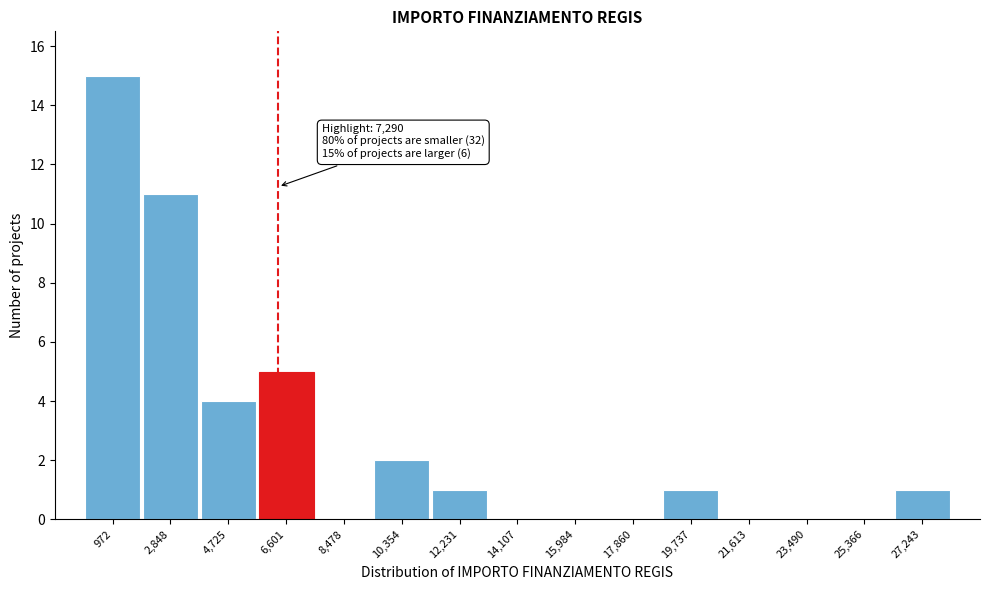

Reading right to left, list all the values displayed in this chart.

27,243=1	25,366=0	23,490=0	21,613=0	19,737=1	17,860=0	15,984=0	14,107=0	12,231=1	10,354=2	8,478=0	6,601=5	4,725=4	2,848=11	972=15